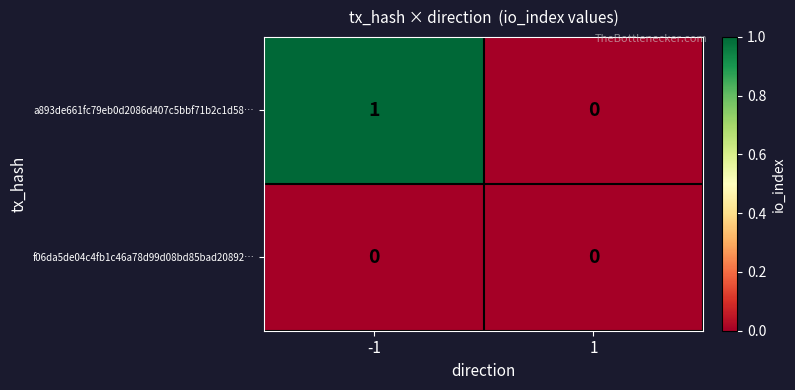

Which series has the largest range (max minus min)?

a893de661fc79eb0d2086d407c5bbf71b2c1d58…